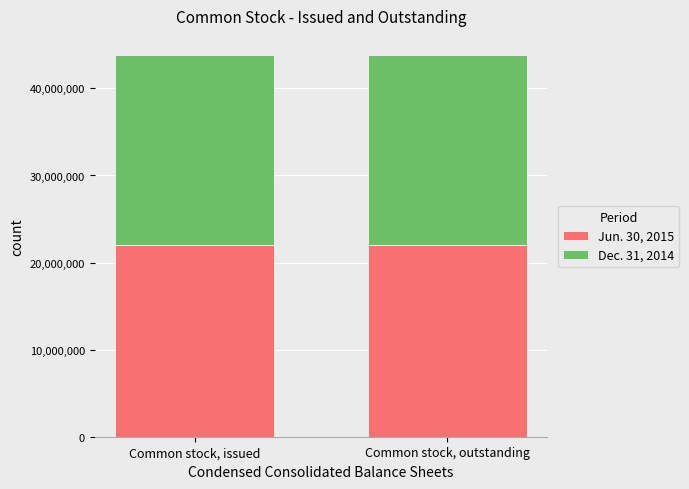

What is the highest value of the Jun. 30, 2015 series?

21994901